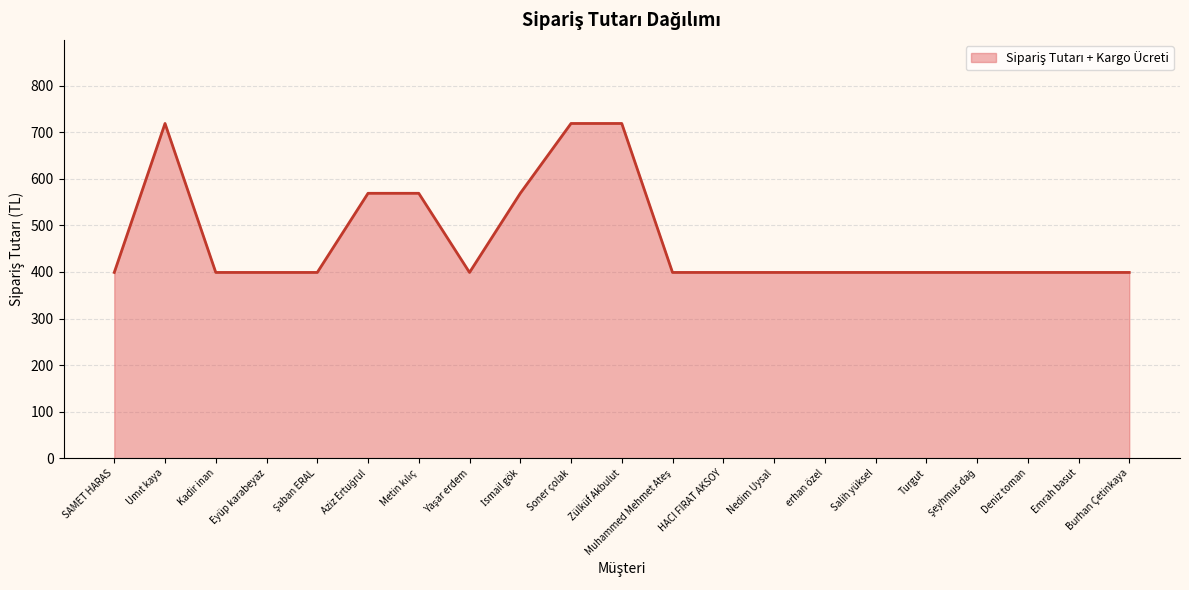

Read the value at SAMET HARAS.

399